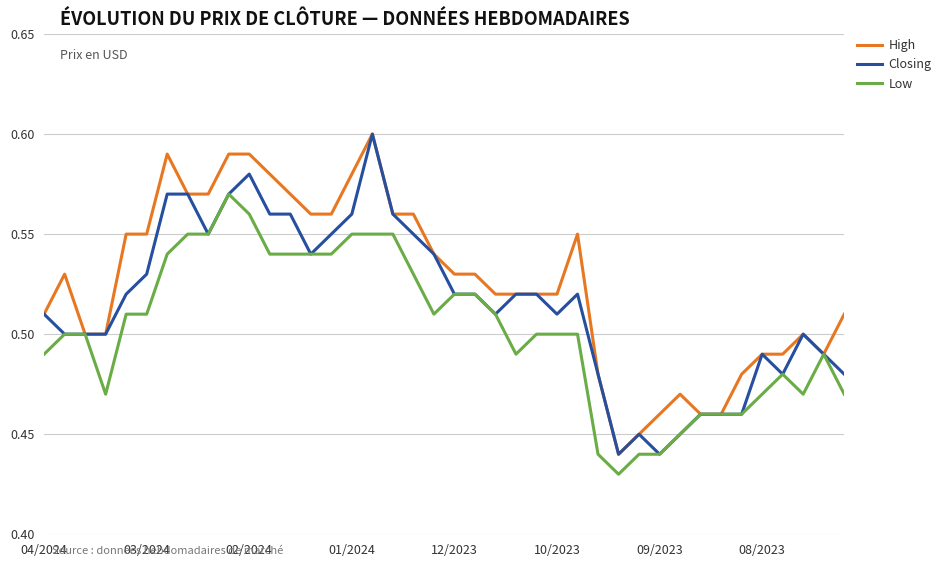

Which series has the largest total across all categories?

High